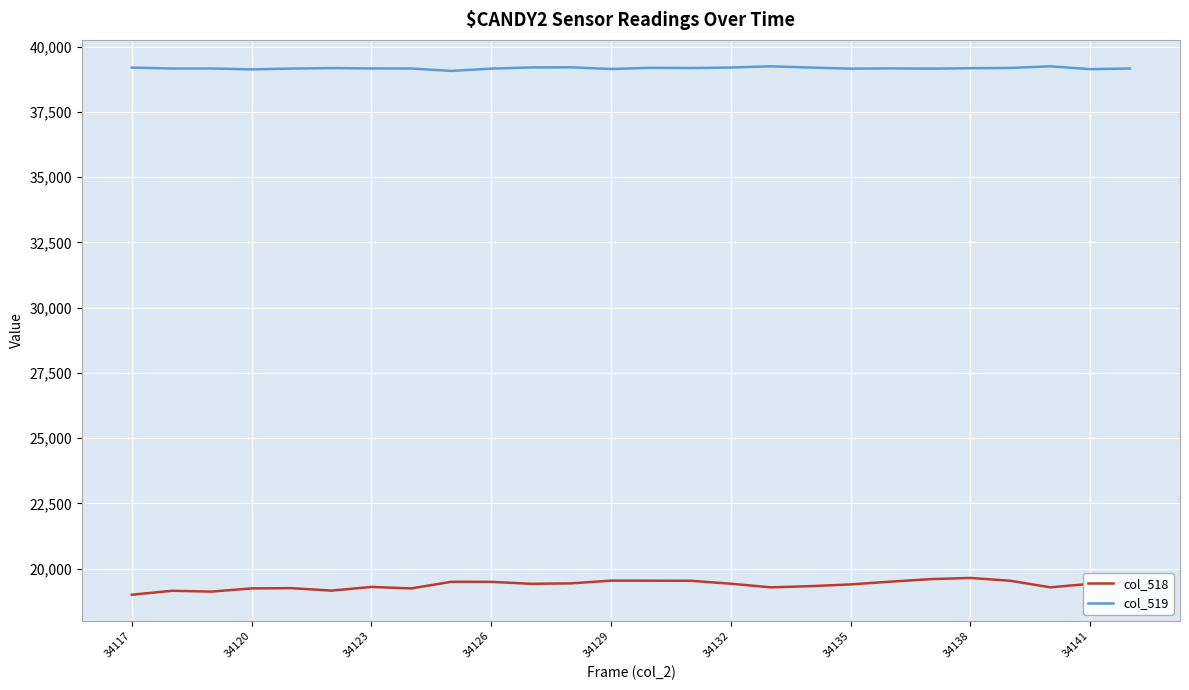

Which series has the widest spread of values?

col_518